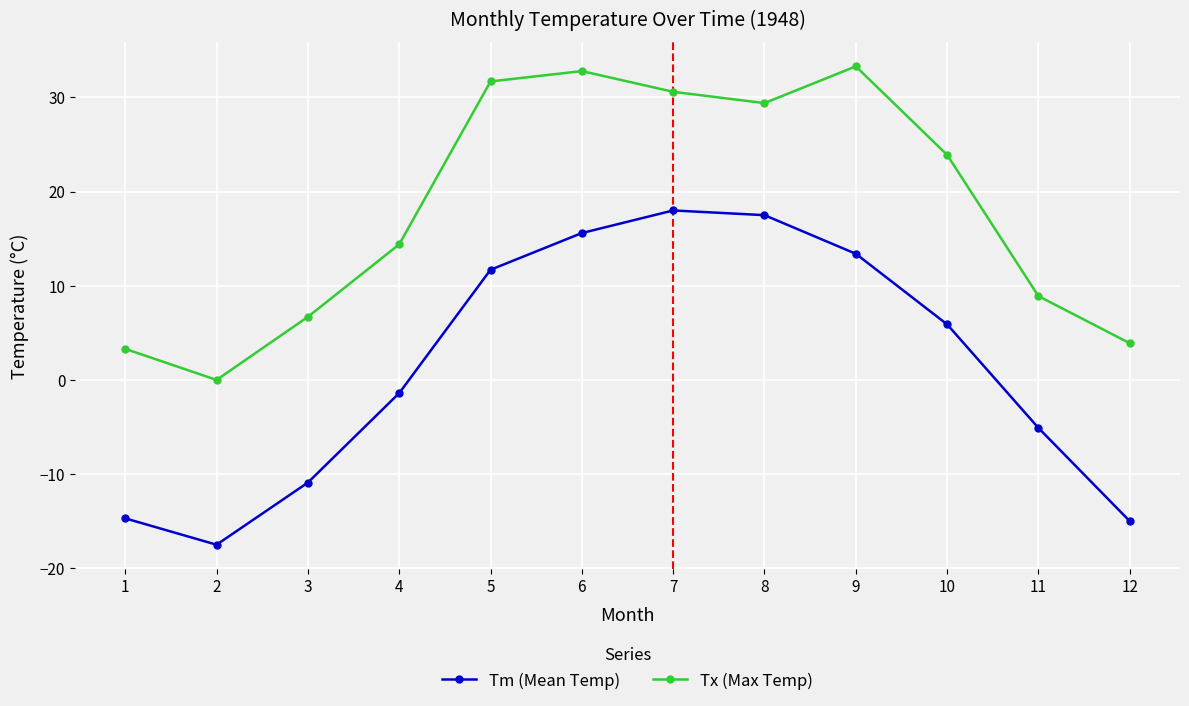

True or false: Tx (Max Temp) and Tm (Mean Temp) intersect in this chart.

False